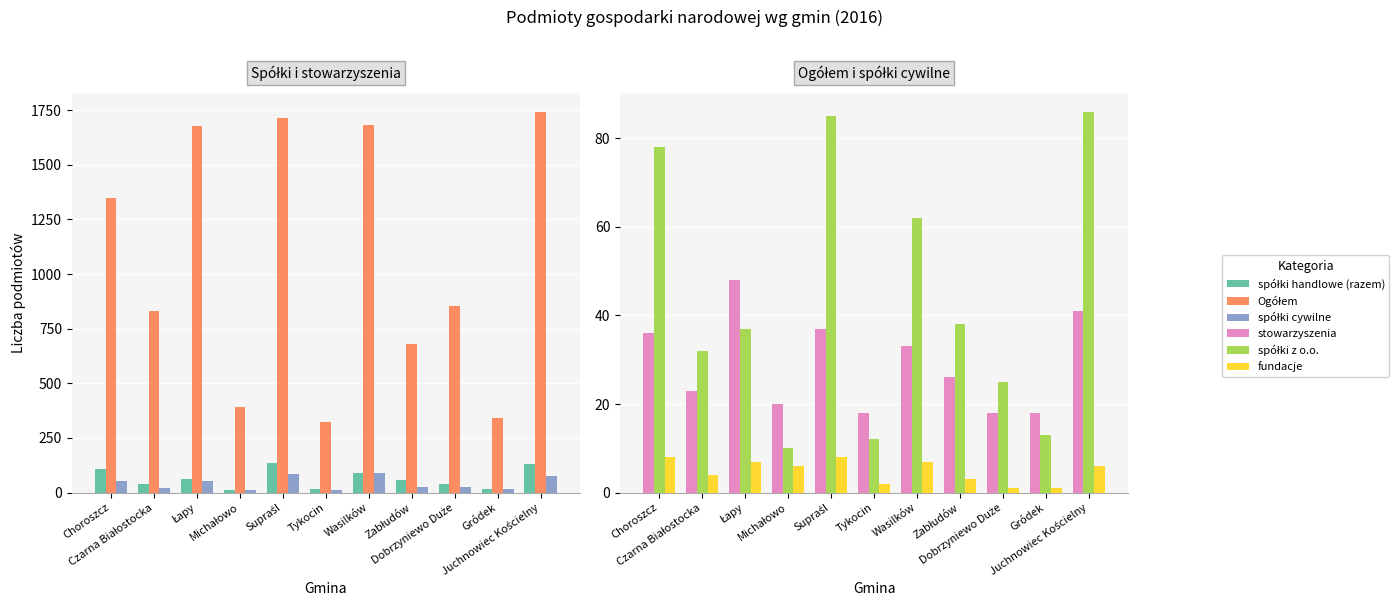

The value of stowarzyszenia at Łapy is 68. True or false?

False